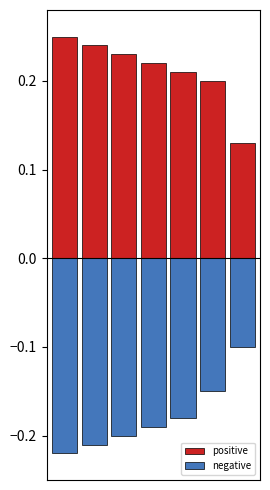

What is the lowest value of the negative series?

-0.2